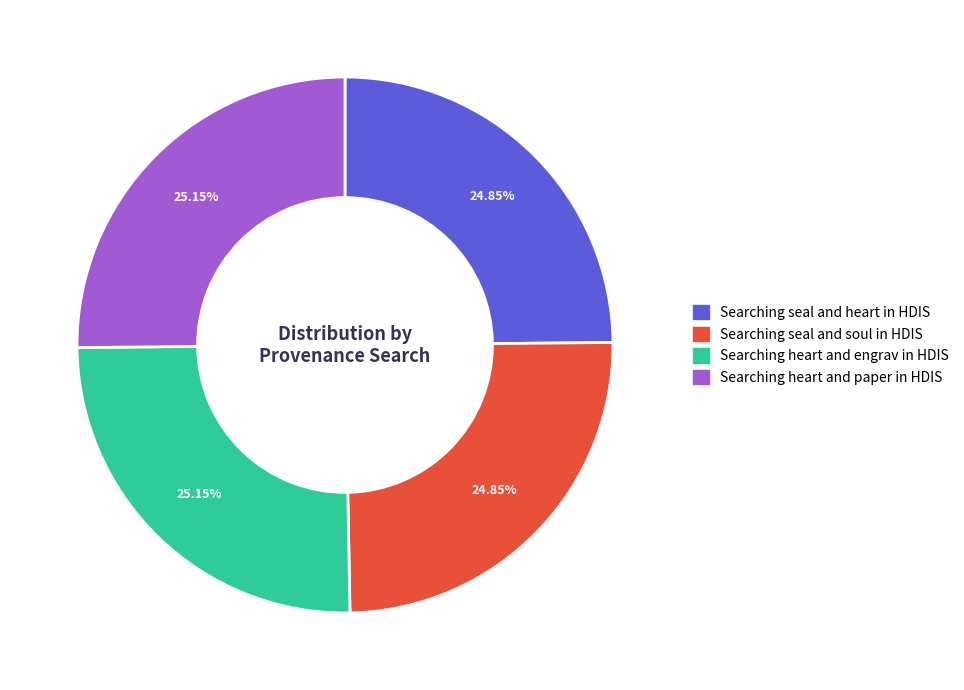

To the nearest percent, what percentage of the pie is Searching heart and paper in HDIS?

25%